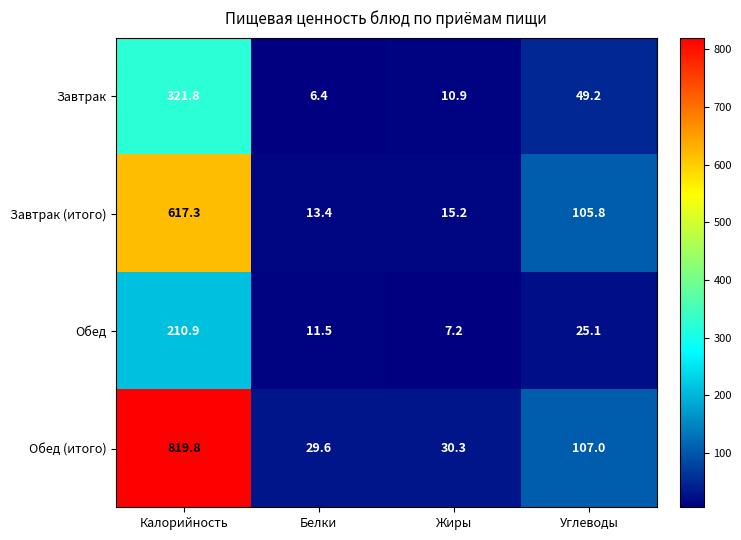

What is the spread (max minus min) of values at Жиры?

23.1